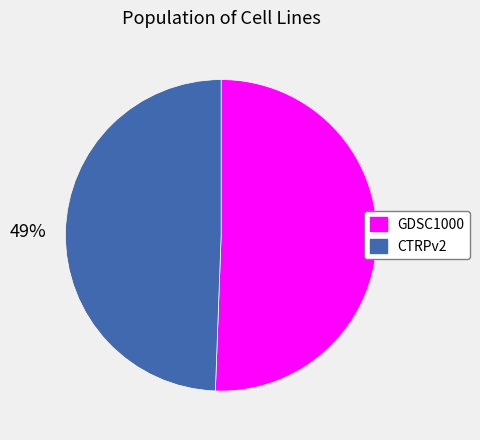

Does 51% represent more than half of the total?

Yes